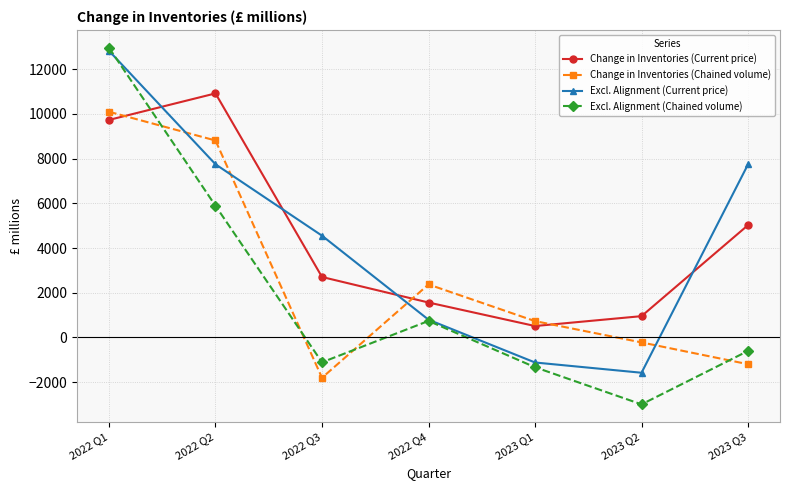

At which category is the sum across all series the highest?

2022 Q1